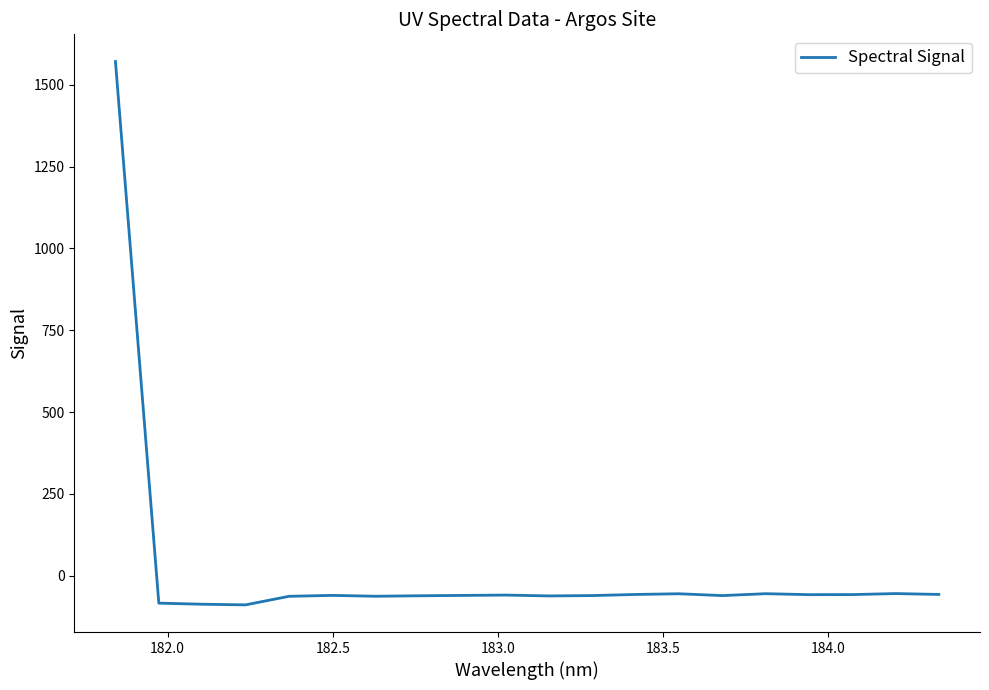

What is the difference between the maximum and minimum values?

1660.7